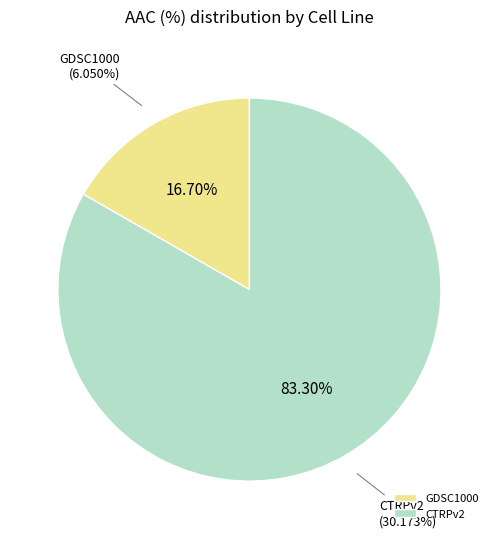

What percentage is the CTRPv2 slice, to the nearest percent?

83%